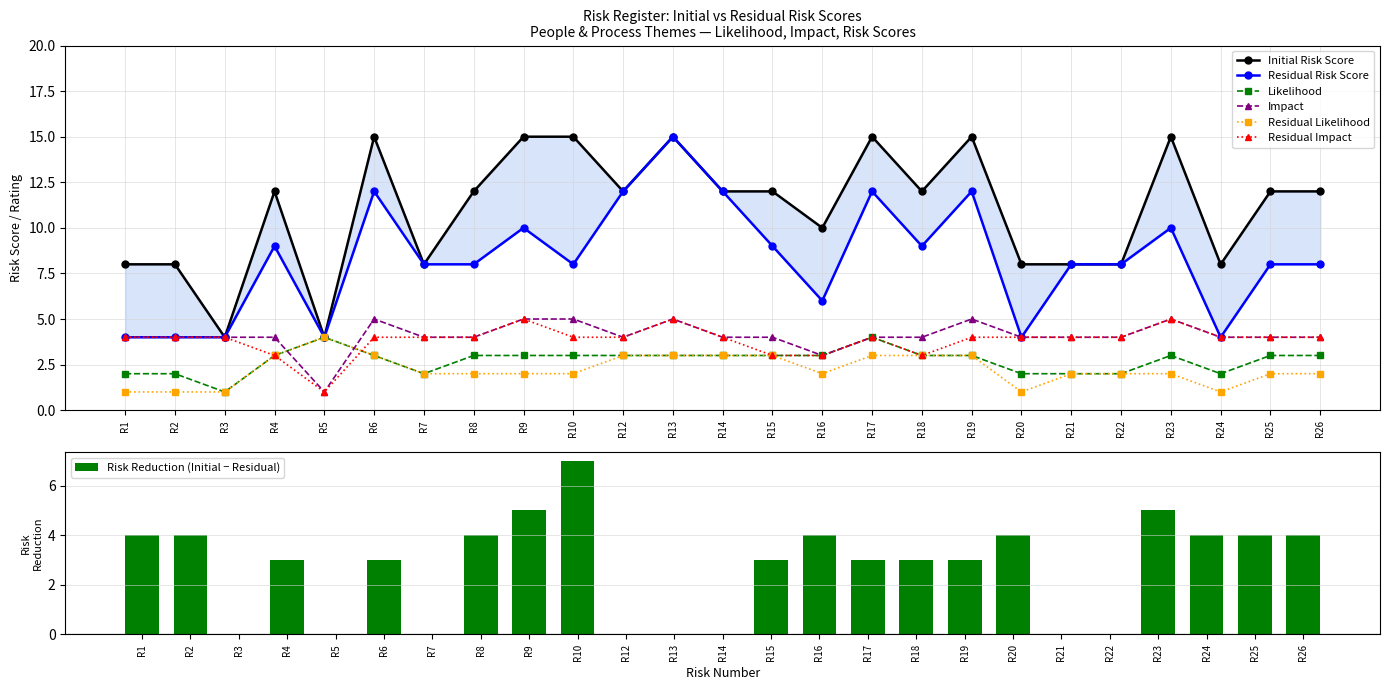

Is it true that Likelihood equals 2 at R2?

True